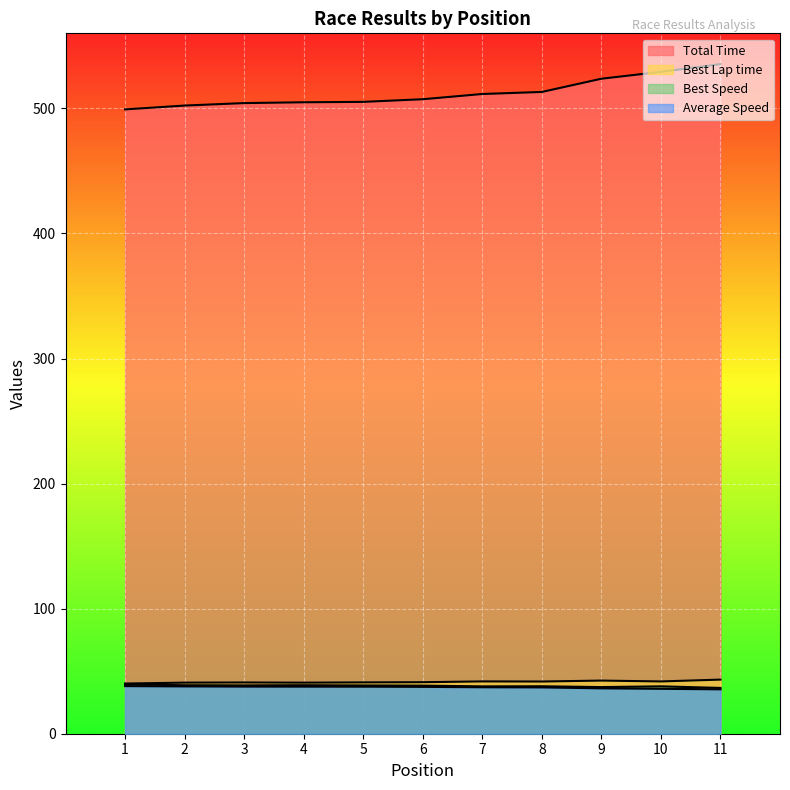

What is the total value across all series at 11?

650.8